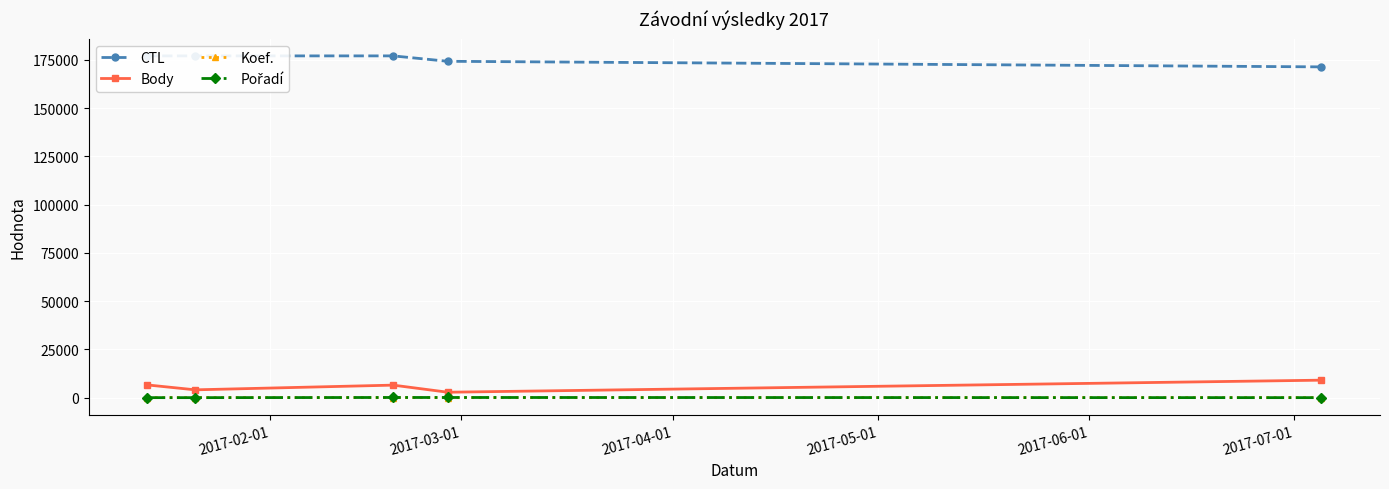

Which series has the largest total across all categories?

CTL